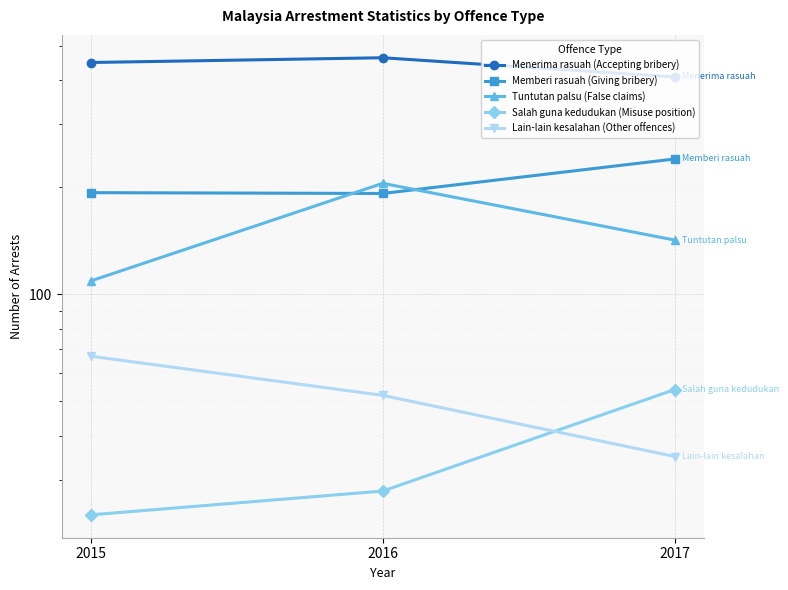

Where is Lain-lain kesalahan (Other offences) nearest to the value 51?

2016